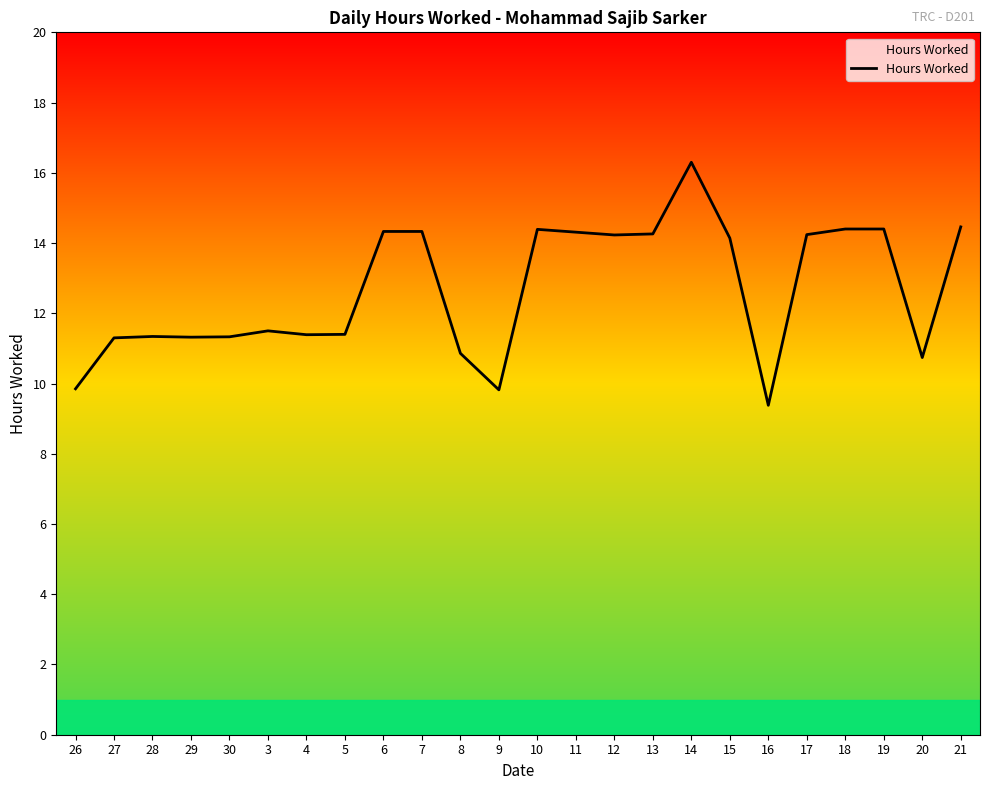

What is the greatest value displayed?

16.3